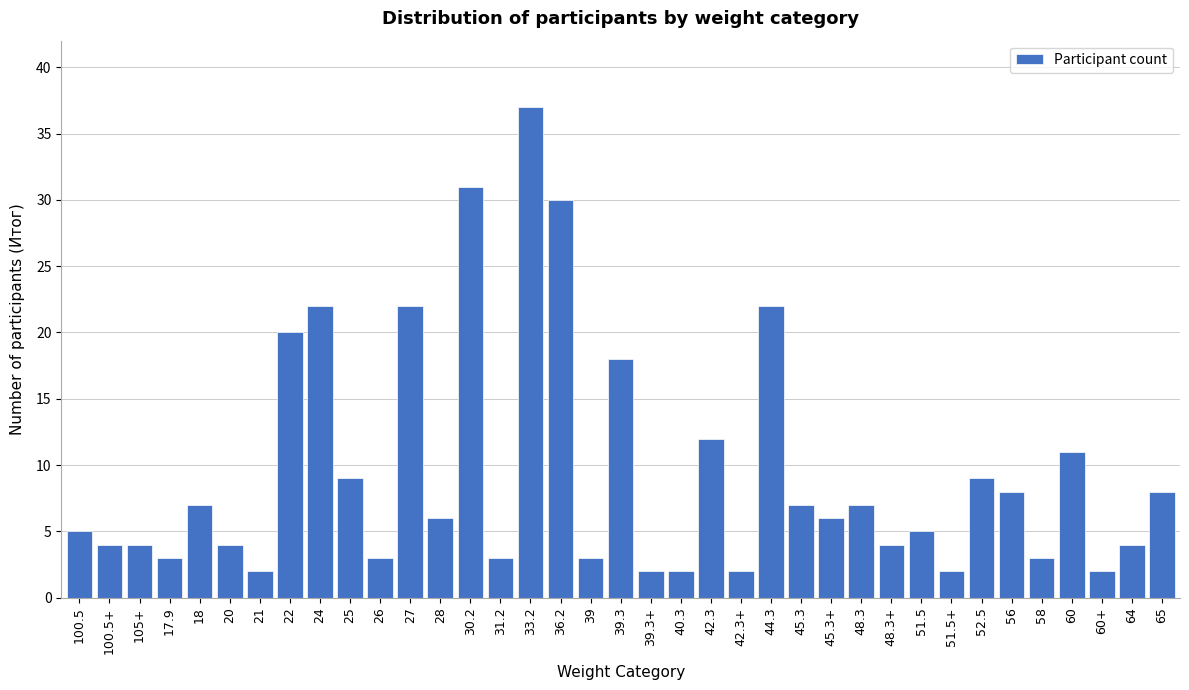

Approximately how many times larger is the value at 24 compared to 45.3+?

3.7